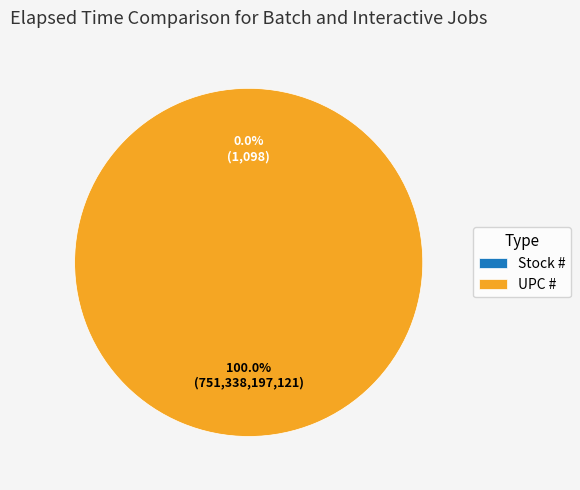

What is the change in value from Stock # to UPC #?

+751338196023